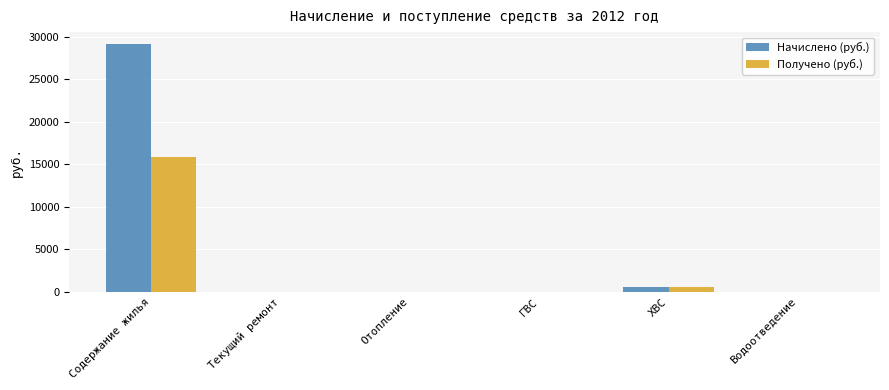

At which category is the sum across all series the highest?

Содержание жилья